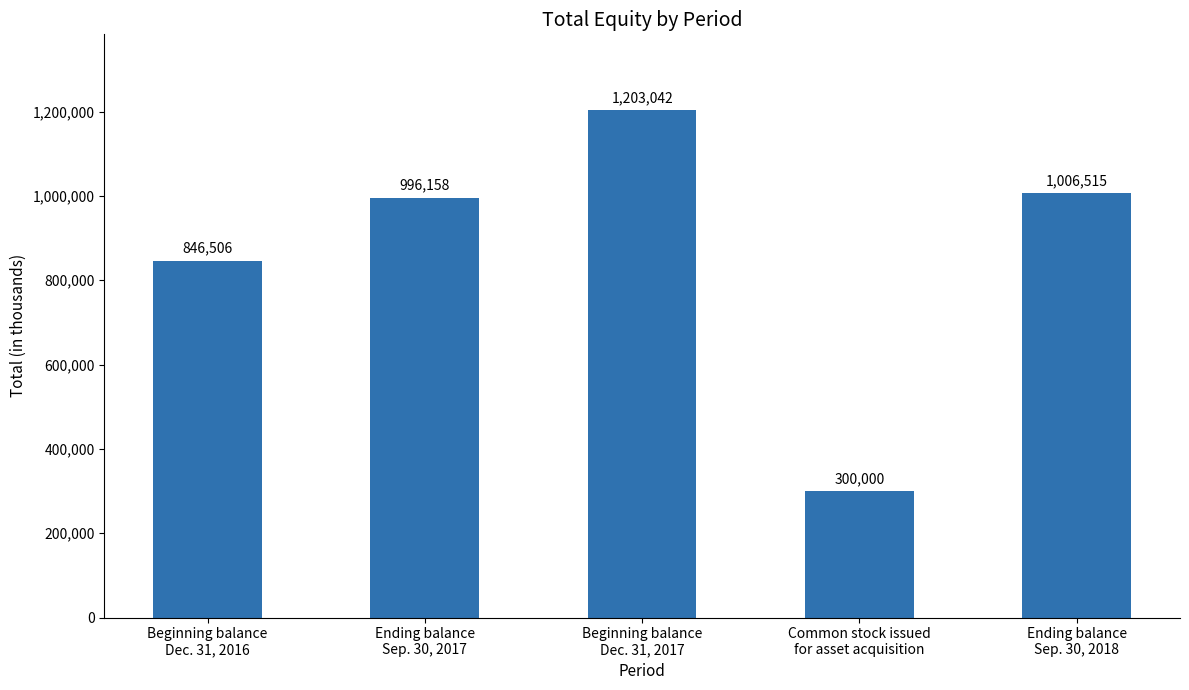

Reading left to right, what are all the values shown in this chart?

Beginning balance
Dec. 31, 2016=846506	Ending balance
Sep. 30, 2017=996158	Beginning balance
Dec. 31, 2017=1203042	Common stock issued
for asset acquisition=300000	Ending balance
Sep. 30, 2018=1006515